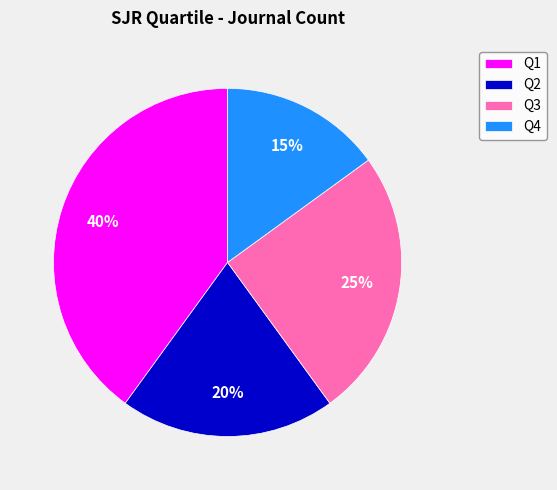

Rank the categories by value from highest to lowest.

Q1, Q3, Q2, Q4